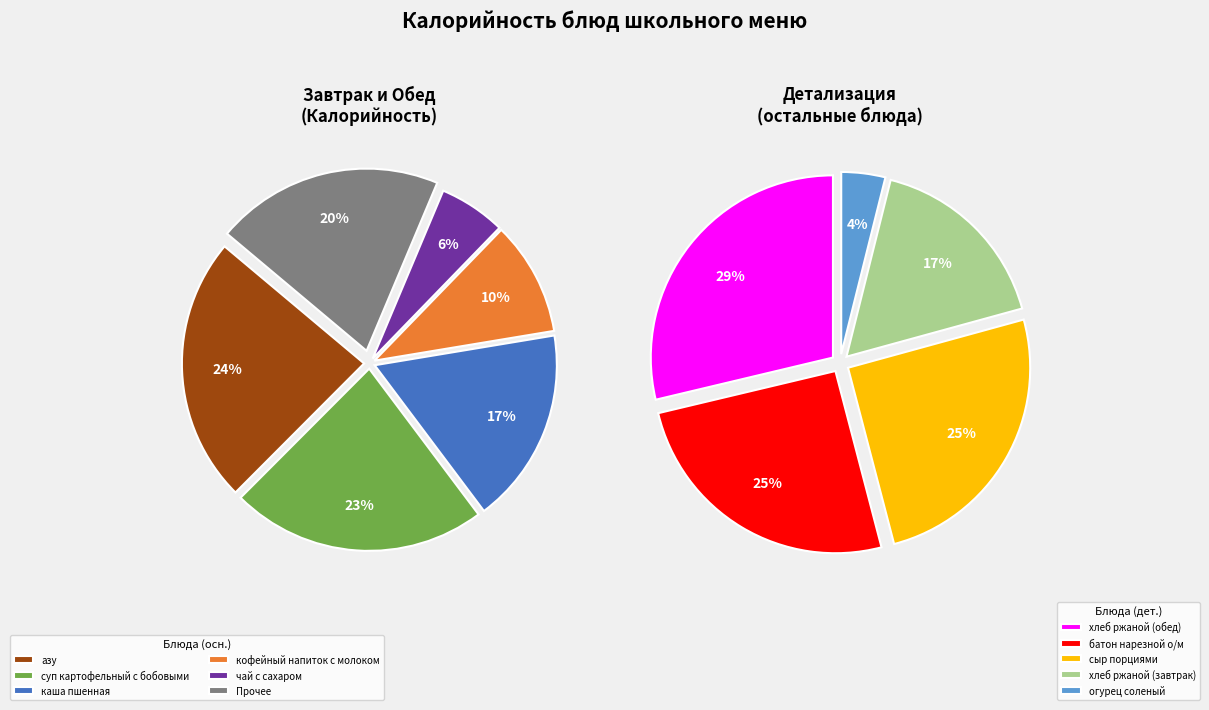

The азу slice represents 24% of the pie. True or false?

True